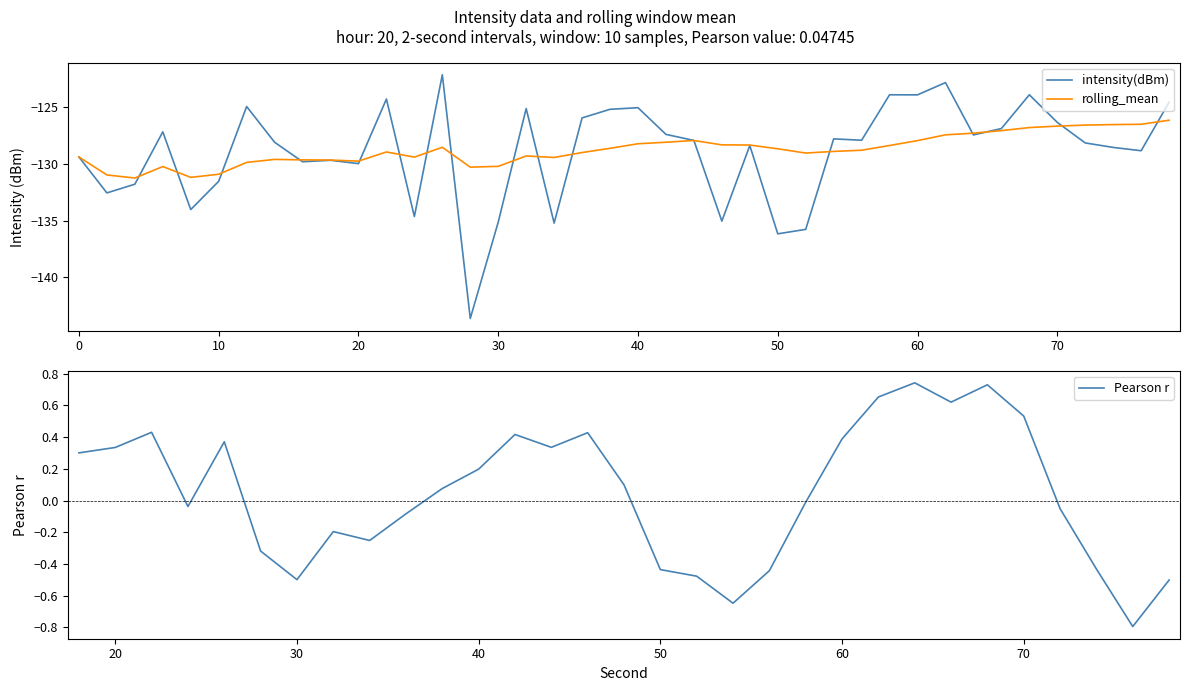

After their last crossing, which series has the higher values: intensity(dBm) or rolling_mean?

intensity(dBm)